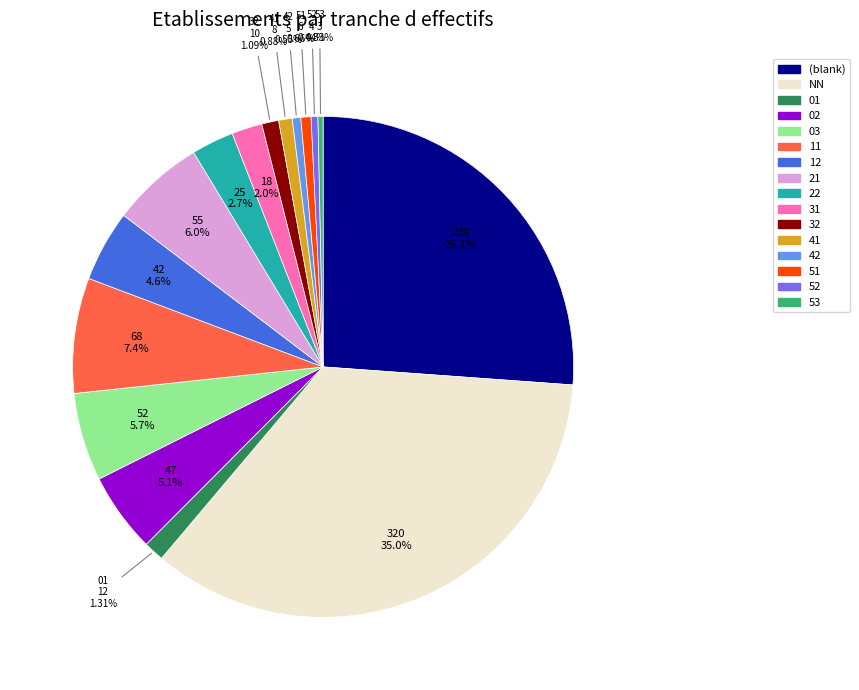

Is there any slice that represents more than half of the pie?

No